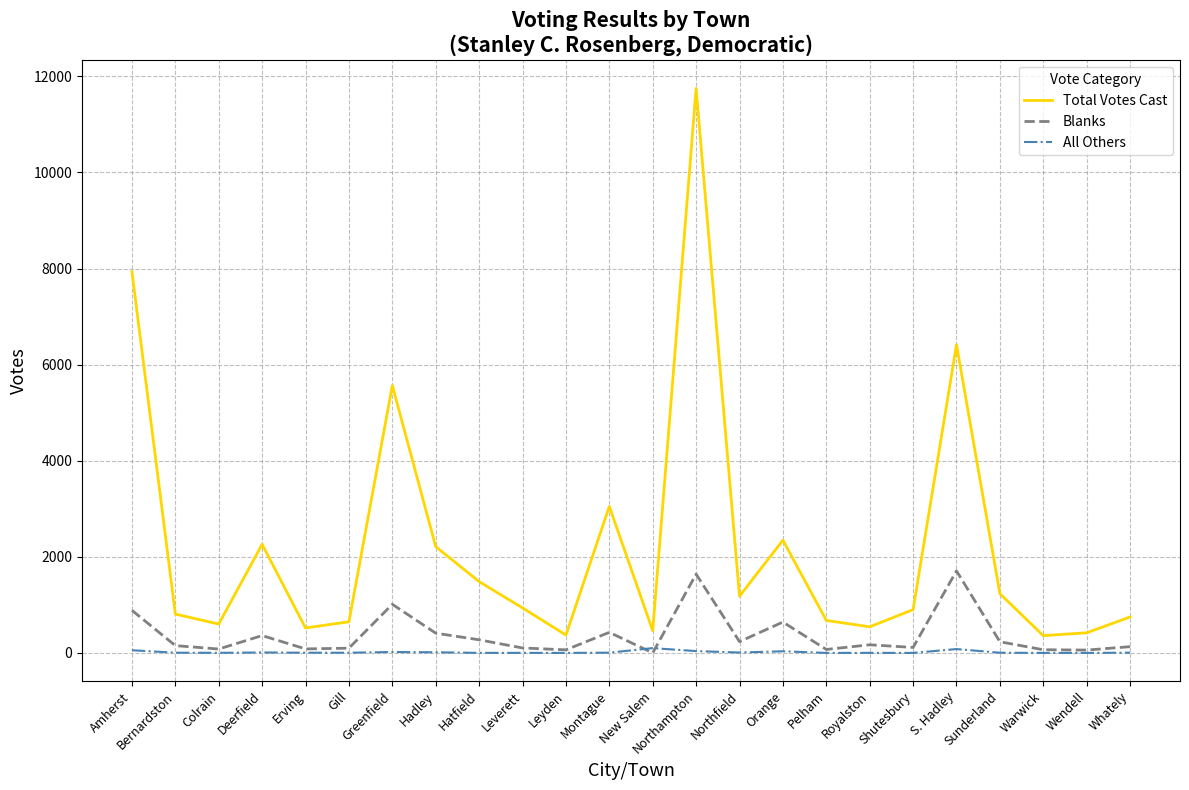

Count the number of data series in this chart.

3